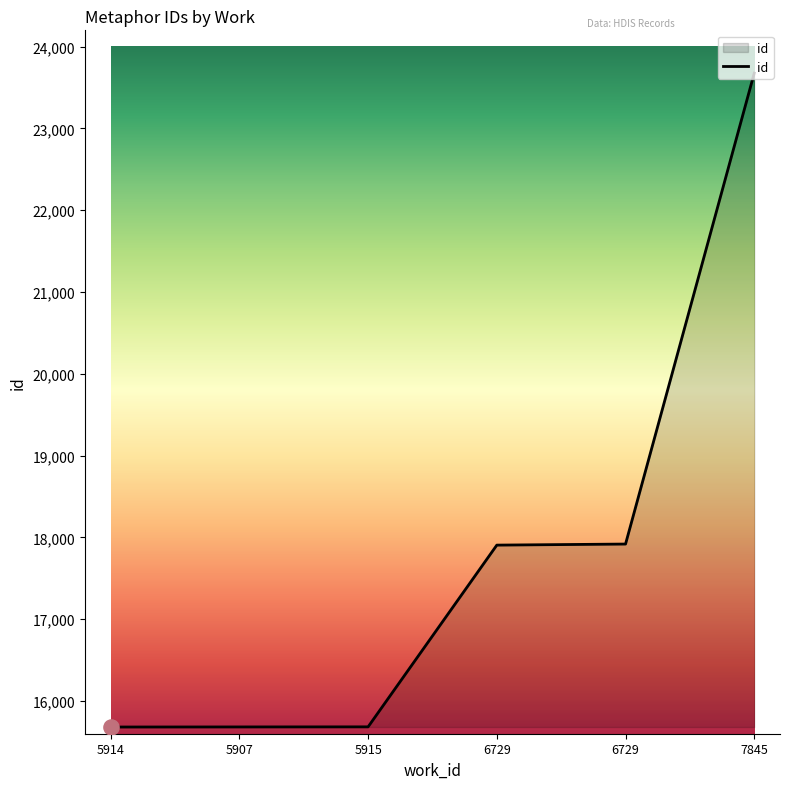

What is the change in value from 5915 to 7845?

+7993